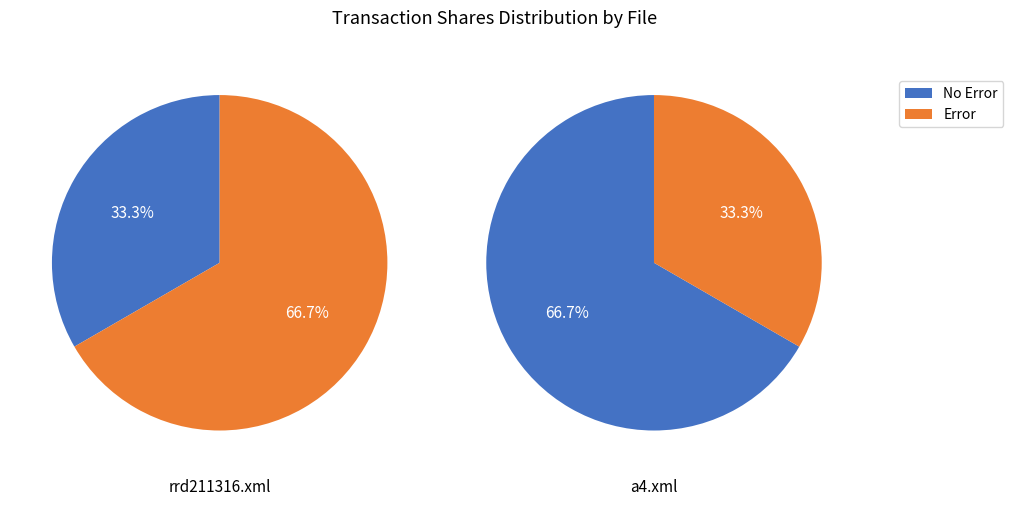

True or false: a4.xml accounts for 39% of the total.

False